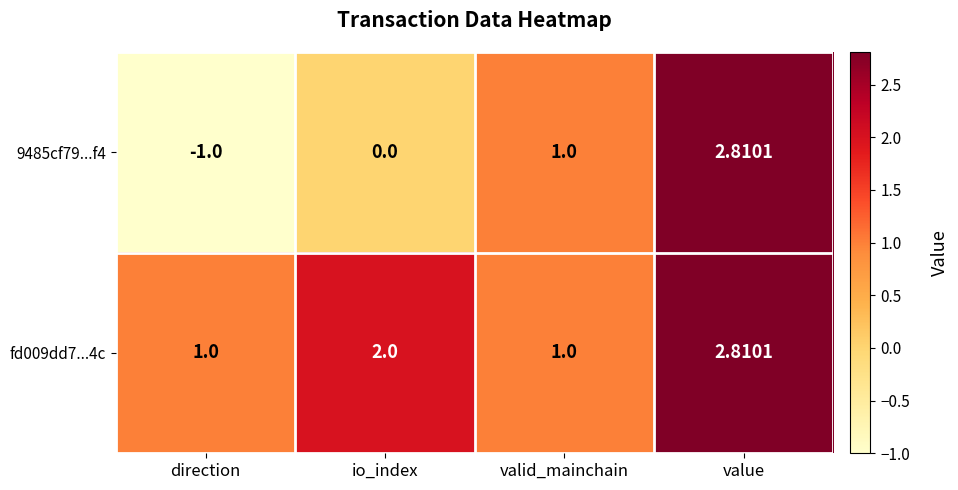

Which category has the highest value across all series?

value